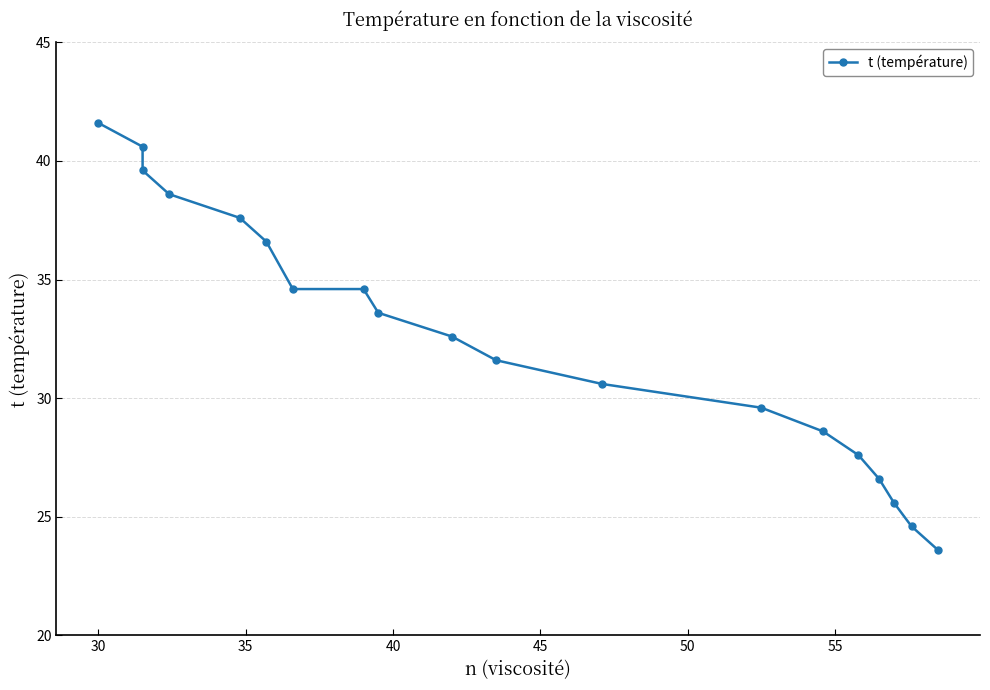

True or false: there are more than 1 points higher than both neighbors.

False